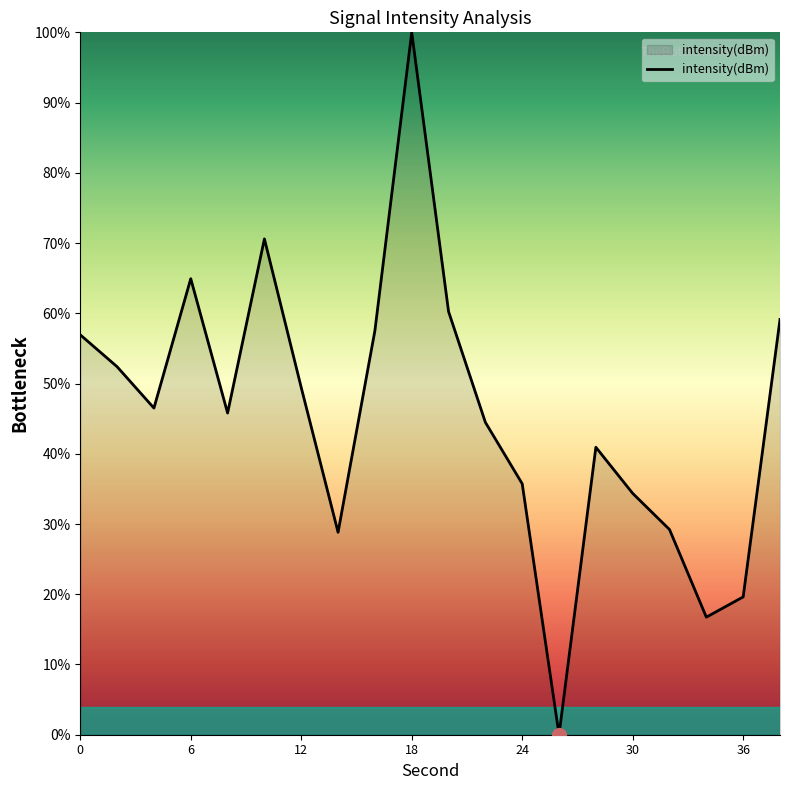

What is the difference between the maximum and minimum values?

100.0